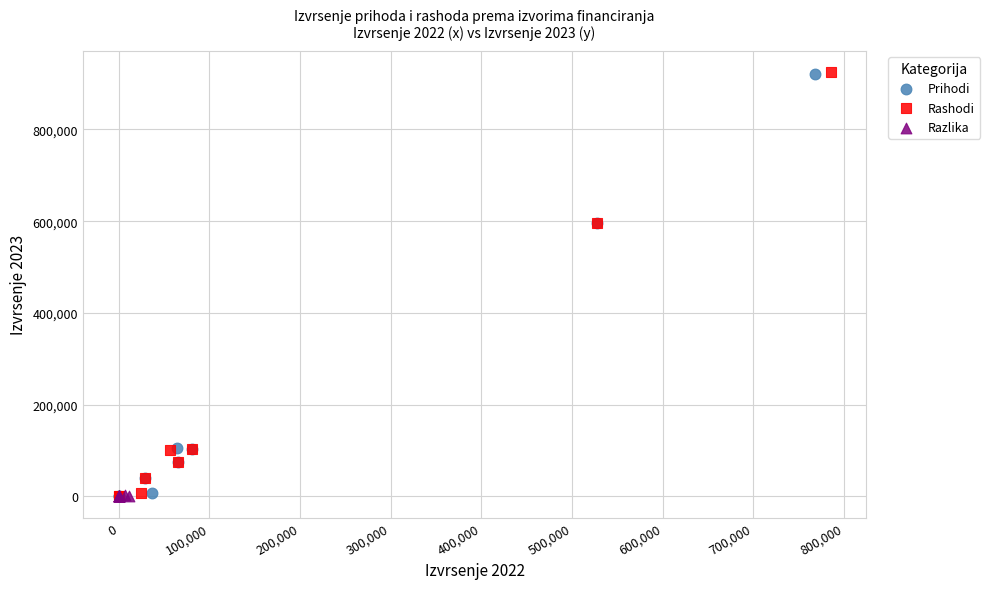

Which series has the largest Y range (max minus min)?

Rashodi